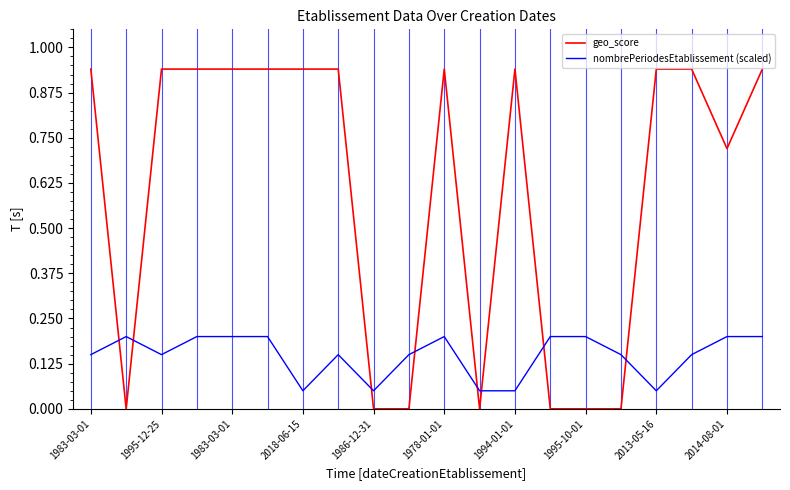

Which series has the largest total across all categories?

geo_score